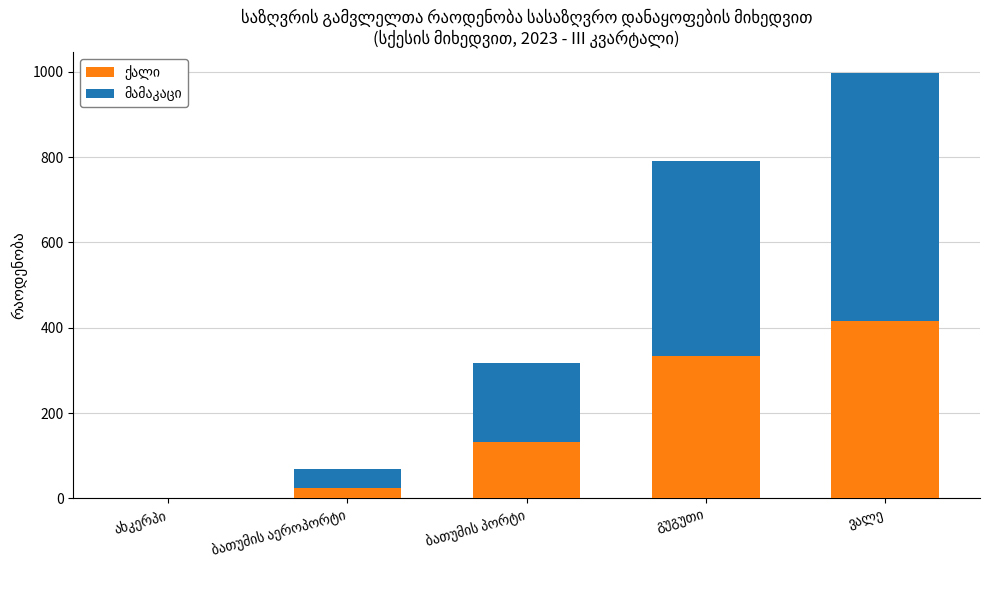

Reading left to right, what are all the values shown in this chart?

ქალი: 0	25	132	334	417
მამაკაცი: 1	44	185	457	579